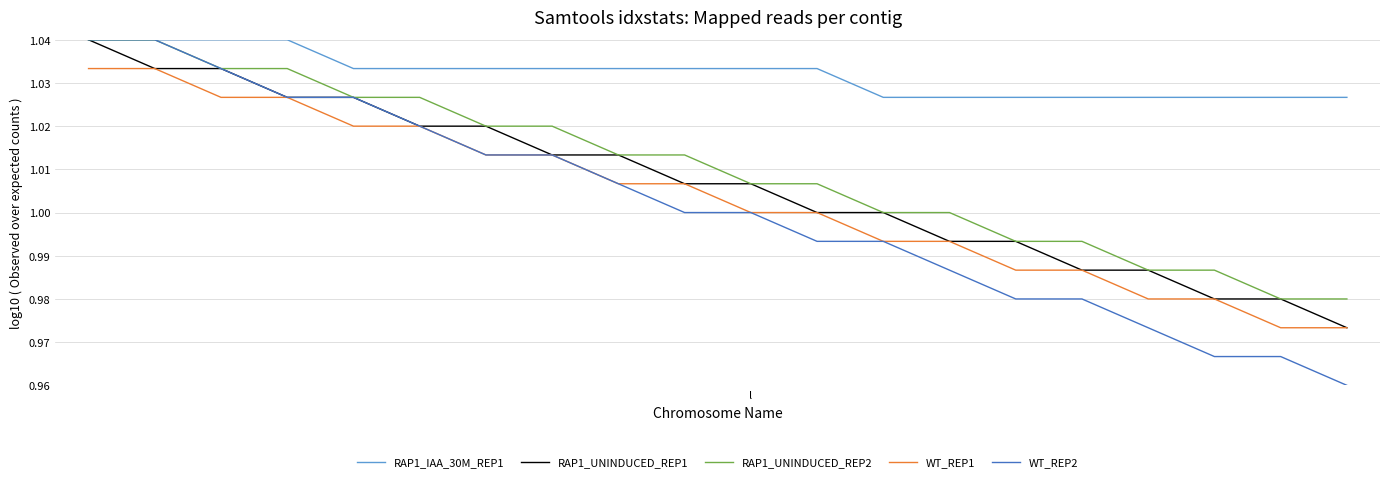

How many distinct data groups are displayed?

5